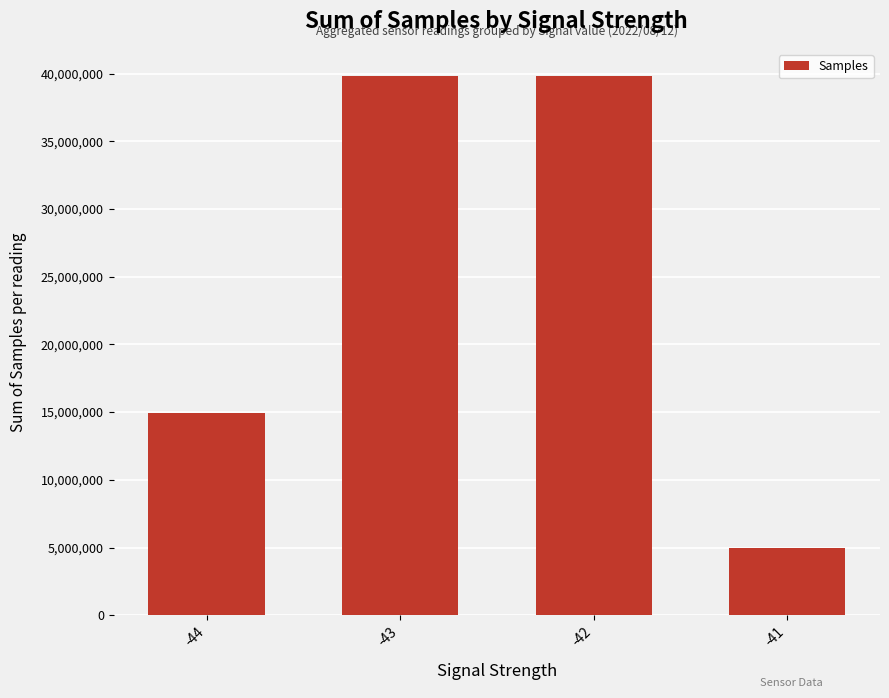

What value does the data have at -43?

39835579